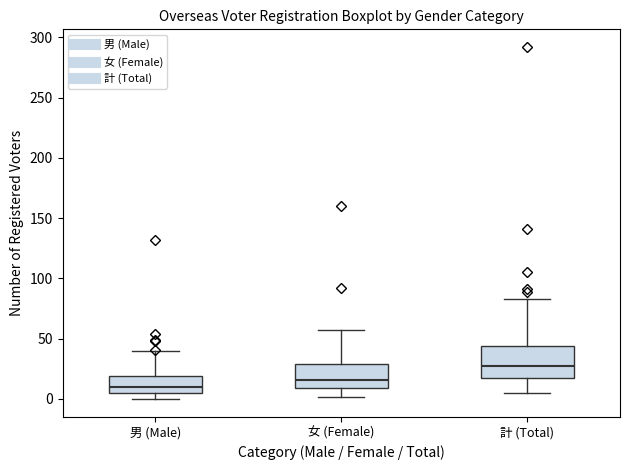

Where does the median line of the box for 計 (Total) sit on the y-axis? The values are not printed on the chart, so give them approximately, as read against the axis.

25